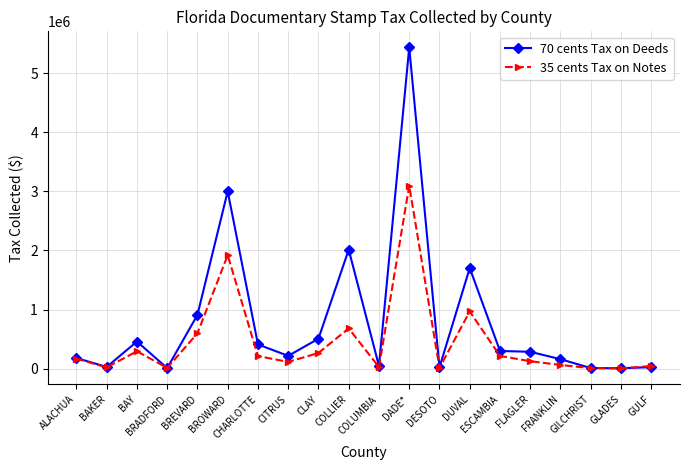

What position from the right is GULF?

1